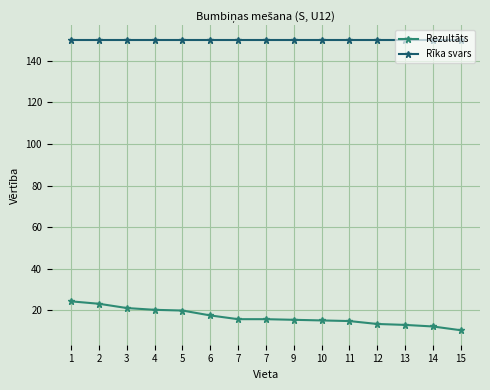

Is it true that Rezultāts equals 24.1 at 7?

False